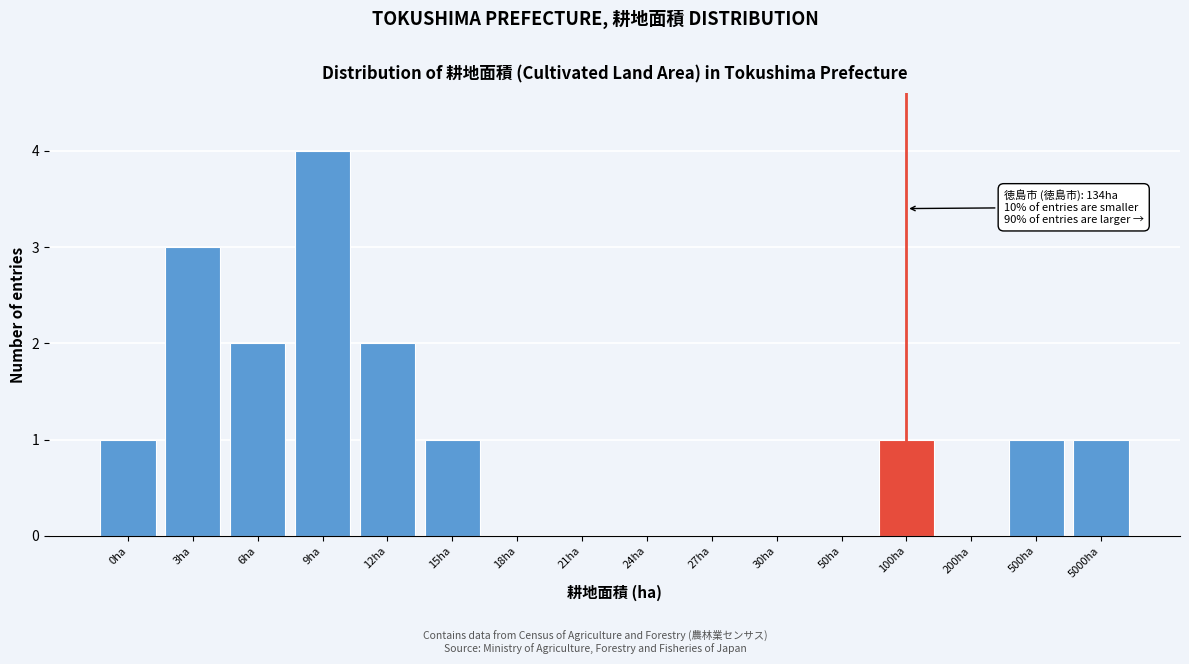

Reading left to right, transcribe all the data shown in this chart.

0ha=1	3ha=3	6ha=2	9ha=4	12ha=2	15ha=1	18ha=0	21ha=0	24ha=0	27ha=0	30ha=0	50ha=0	100ha=1	200ha=0	500ha=1	5000ha=1